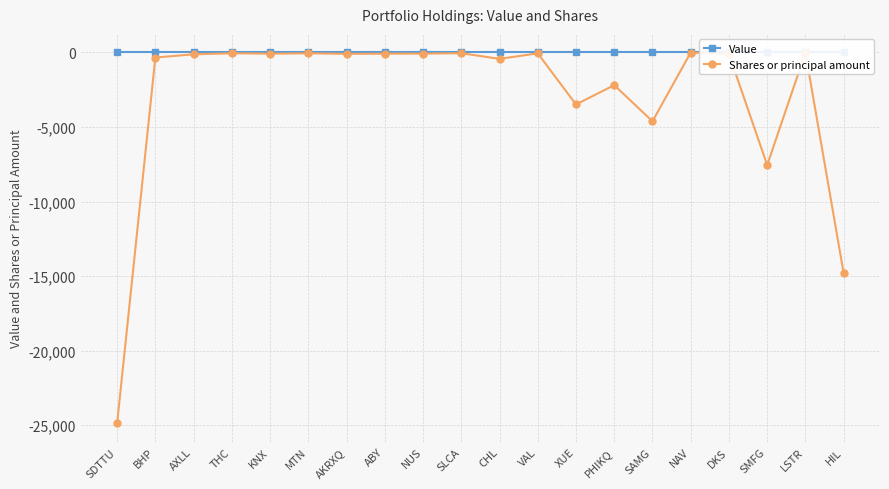

Which label corresponds to the smallest value in the chart?

SDTTU